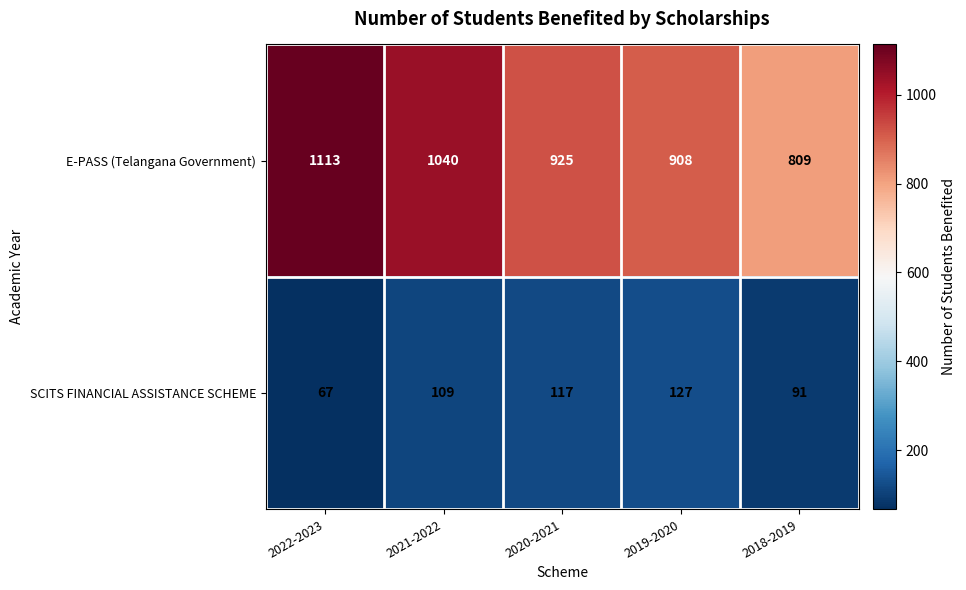

Which category has the highest value in the E-PASS (Telangana Government) series?

2022-2023